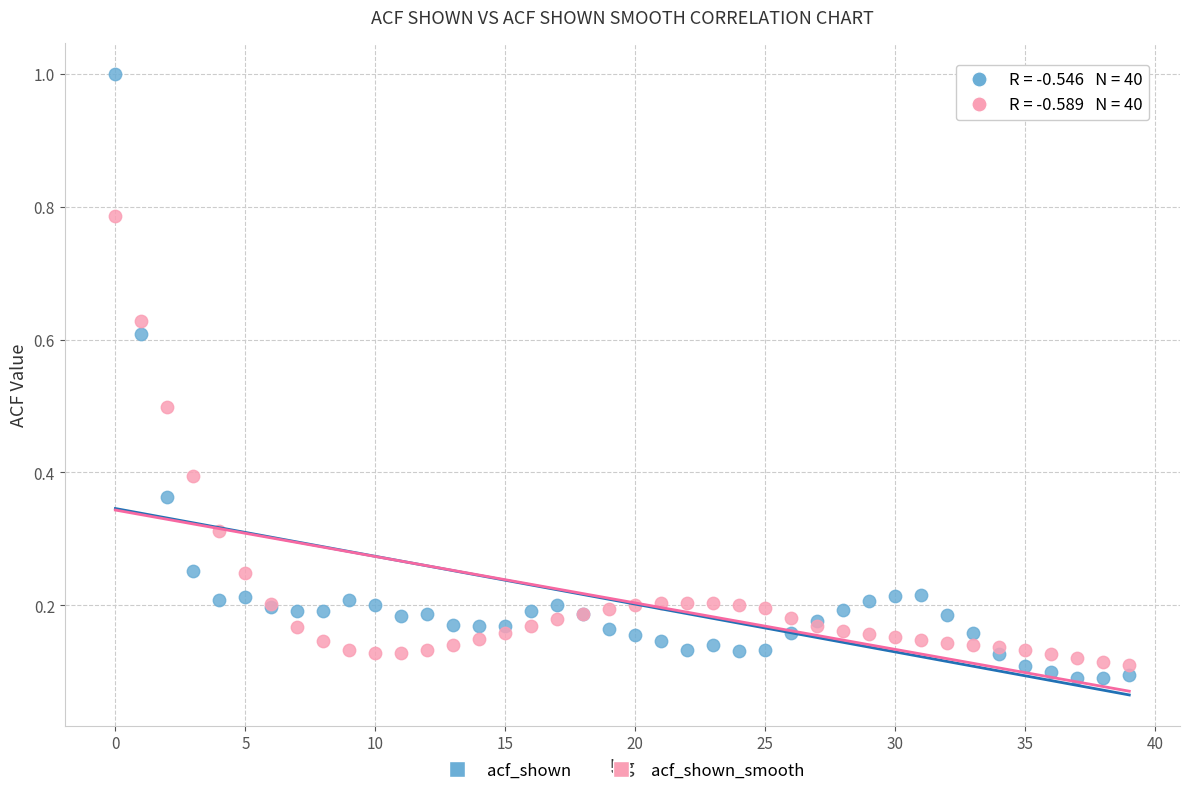

What are all the series names shown in the legend?

acf_shown, acf_shown_smooth